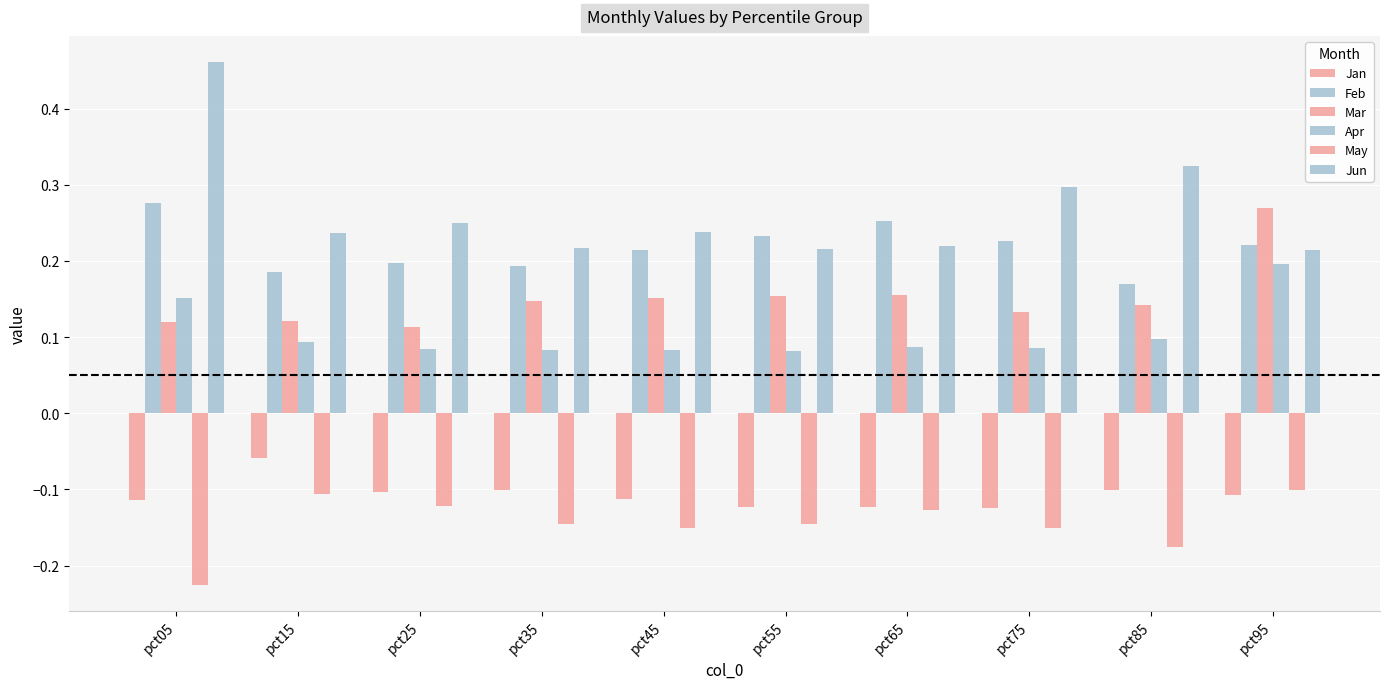

How many bars are there in each group?

6